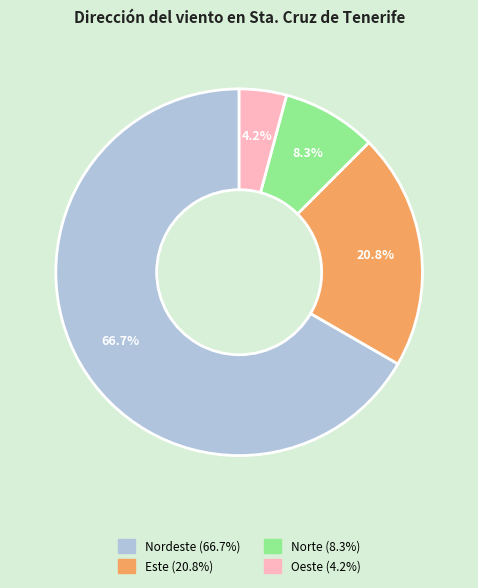

Which category has the biggest portion of the pie?

Nordeste